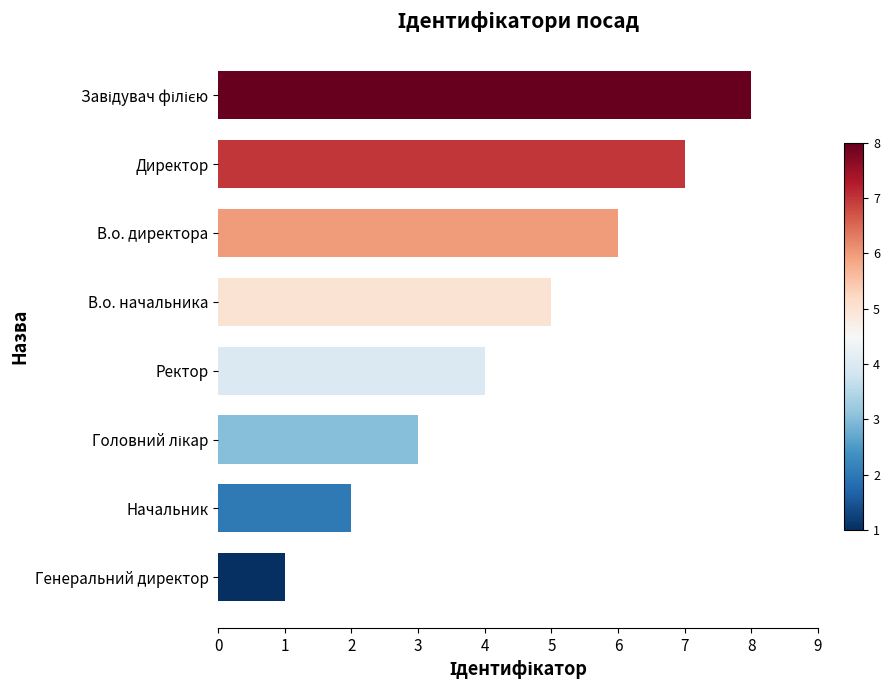

Approximately how many times larger is the value at В.о. начальника compared to В.о. директора?

0.8